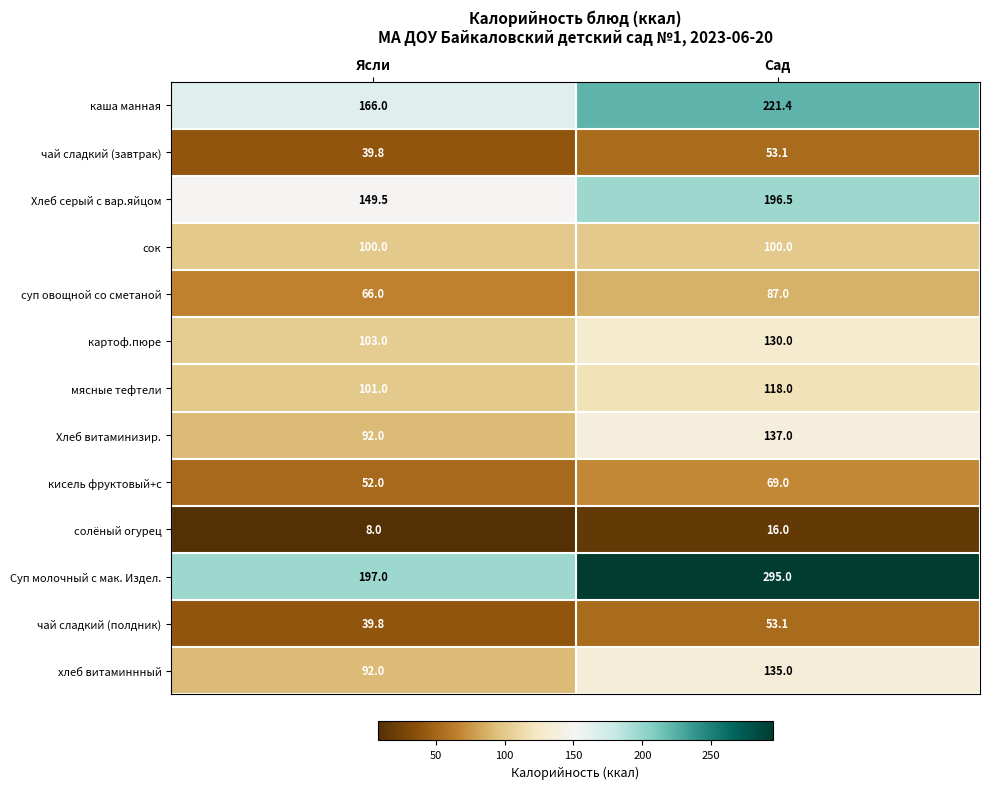

At which category does the chart reach its minimum across all series?

Ясли